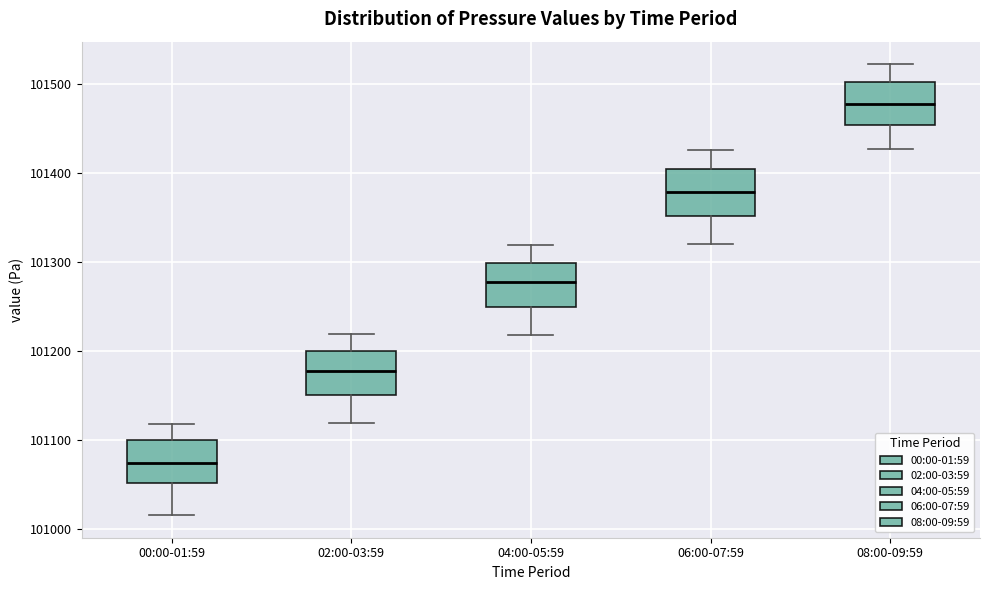

Where is the lower edge of the box for 02:00-03:59 on the y-axis? The values are not printed on the chart, so give them approximately, as read against the axis.

101150